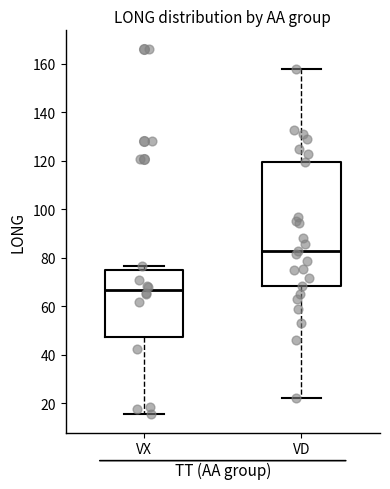

Reading left to right, read every box against the y-axis: the position of its median line, the range the box covers, and the ends of its whiskers. The values are not printed on the chart, so give them approximately, as read against the axis.

VX: median 66, box 48 to 76, whiskers 16 to 76 (just above the box's upper edge)
VD: median 82, box 68 to 120, whiskers 22 to 158